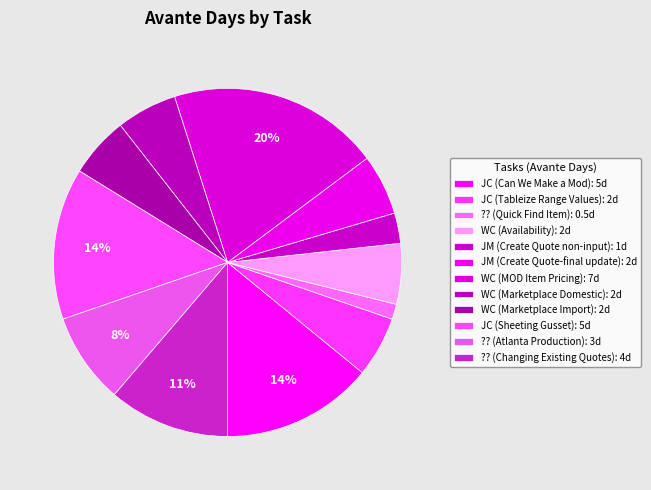

Does WC (Availability) account for over 50% of the chart?

No